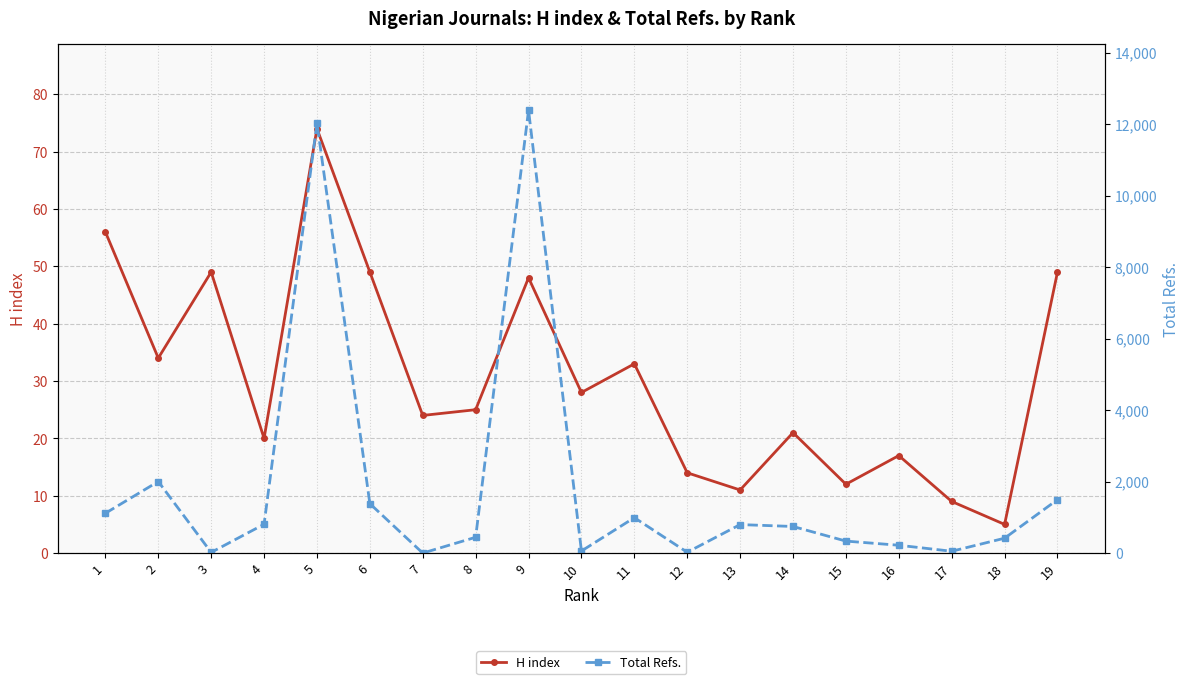

Rank the series at 4 from lowest to highest value.

H index, Total Refs.